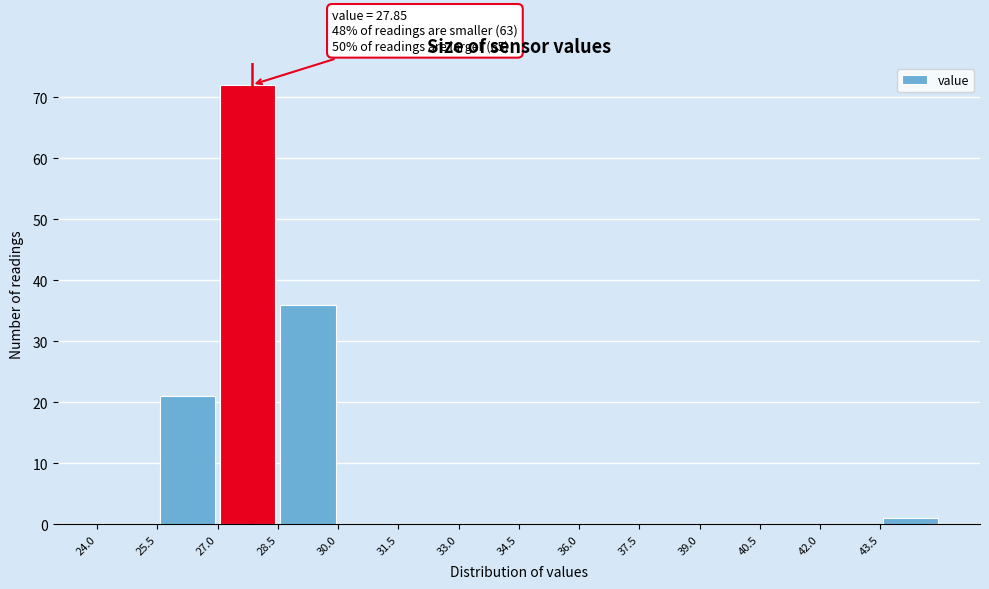

Over which range of the x-axis is the bar tallest?

27.0 to 28.5